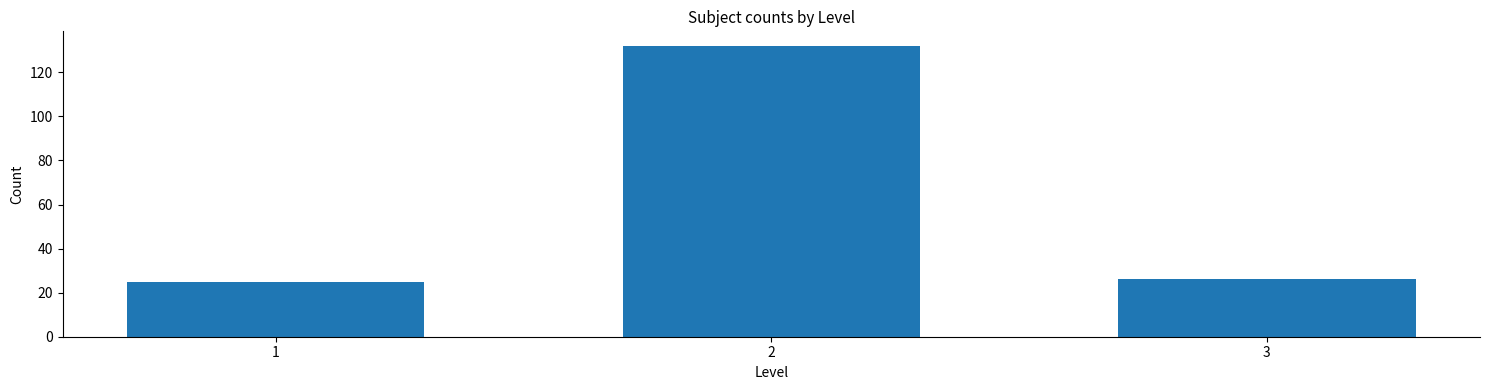

Reading left to right, list all the values displayed in this chart.

25	132	26